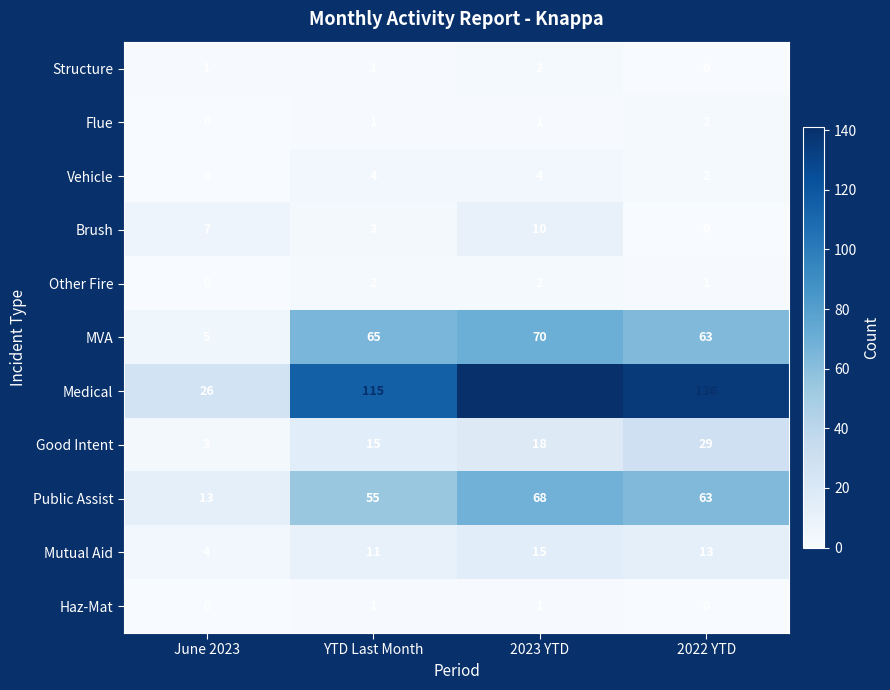

The Vehicle series shows -2 at June 2023. True or false?

False